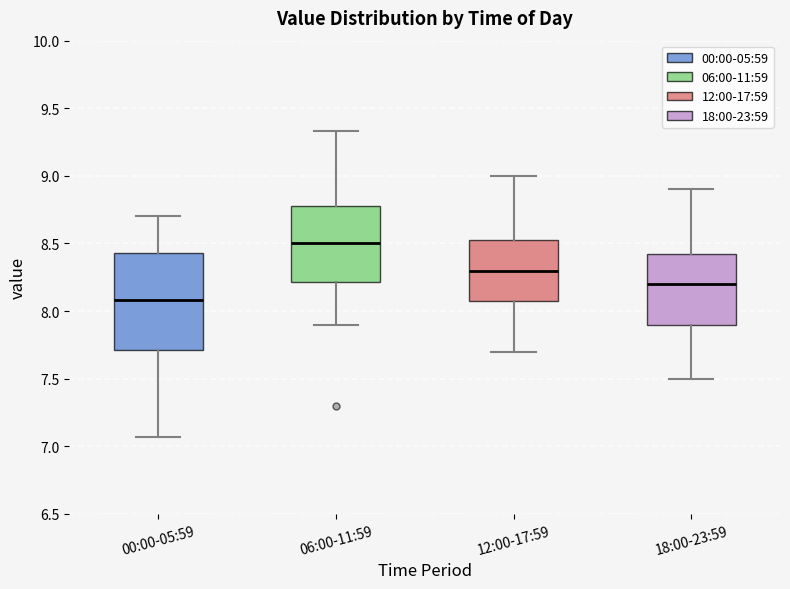

Where is the upper edge of the box for 12:00-17:59 on the y-axis? The values are not printed on the chart, so give them approximately, as read against the axis.

8.55